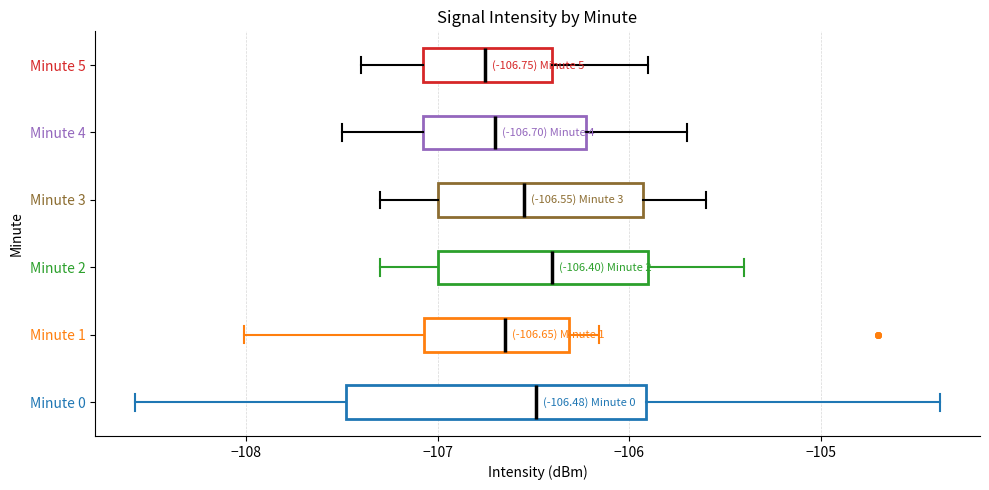

Comparing the boxes themselves (not the whiskers), which one is the widest?

Minute 0